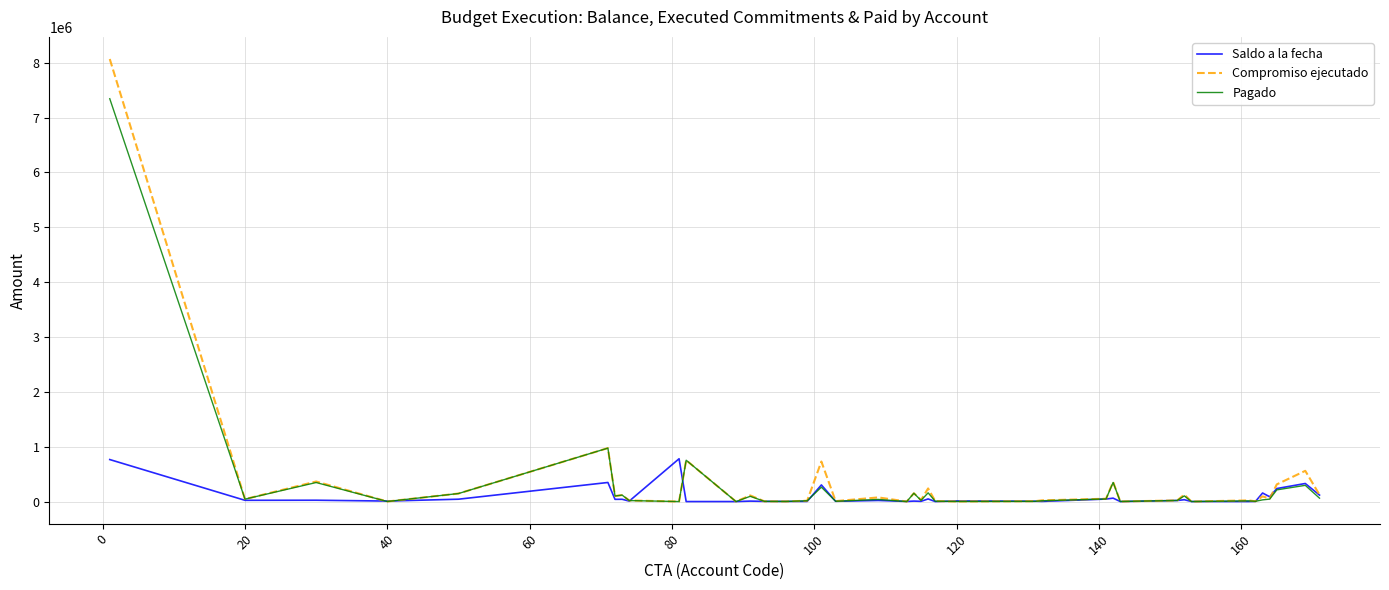

What is the maximum value shown in the chart?

8066856.8